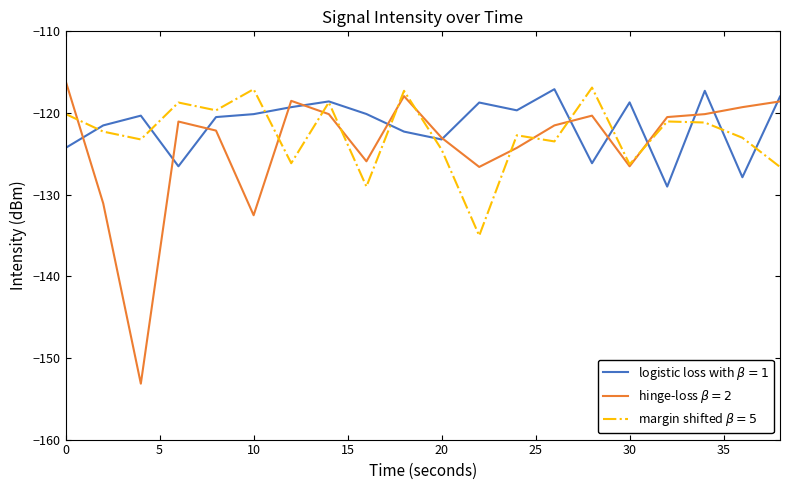

What is the greatest value displayed?

-116.1